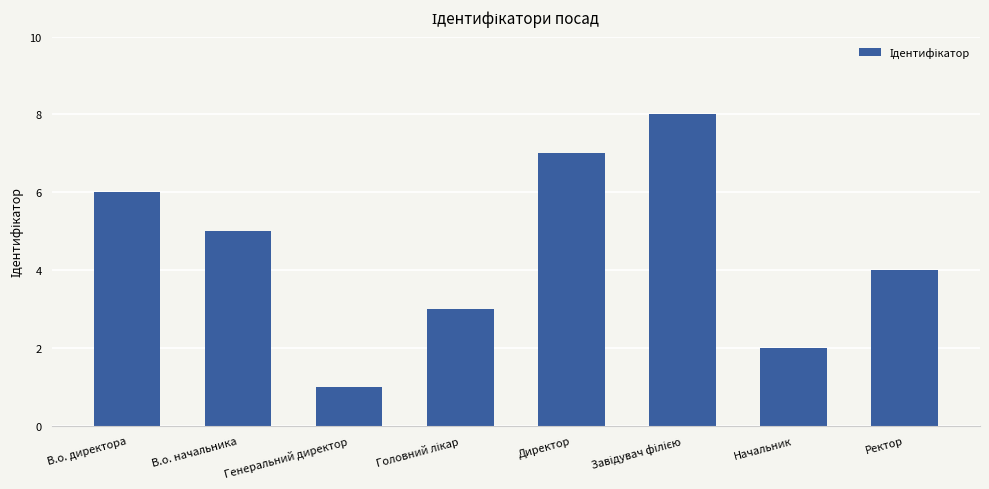

The value at Ректор is 4. True or false?

True